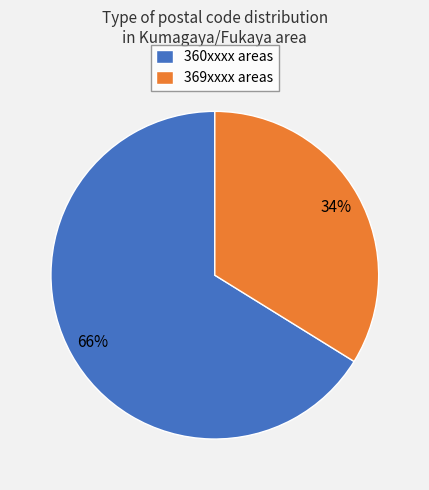

What is the largest slice in the pie chart?

360xxxx areas